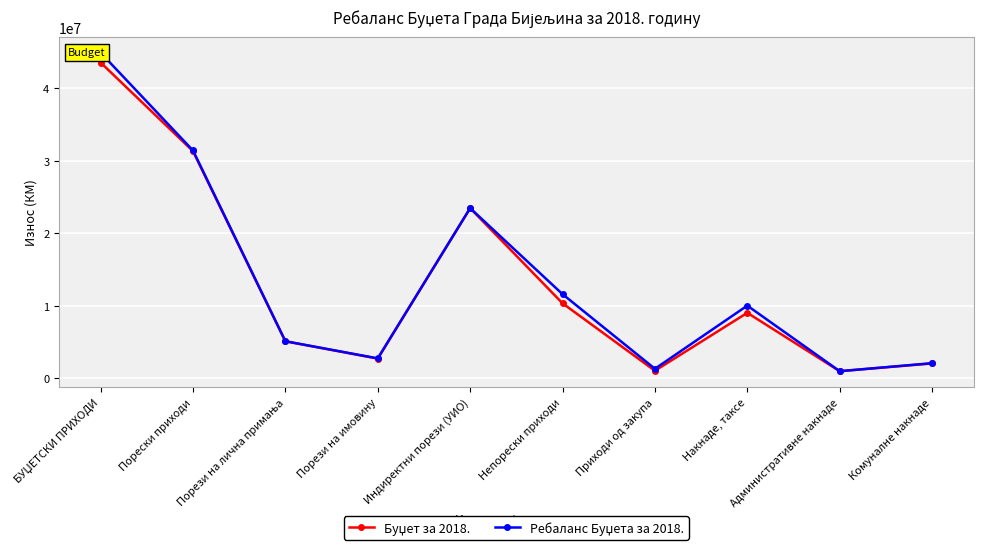

True or false: Буџет за 2018. and Ребаланс Буџета за 2018. cross at least once.

False